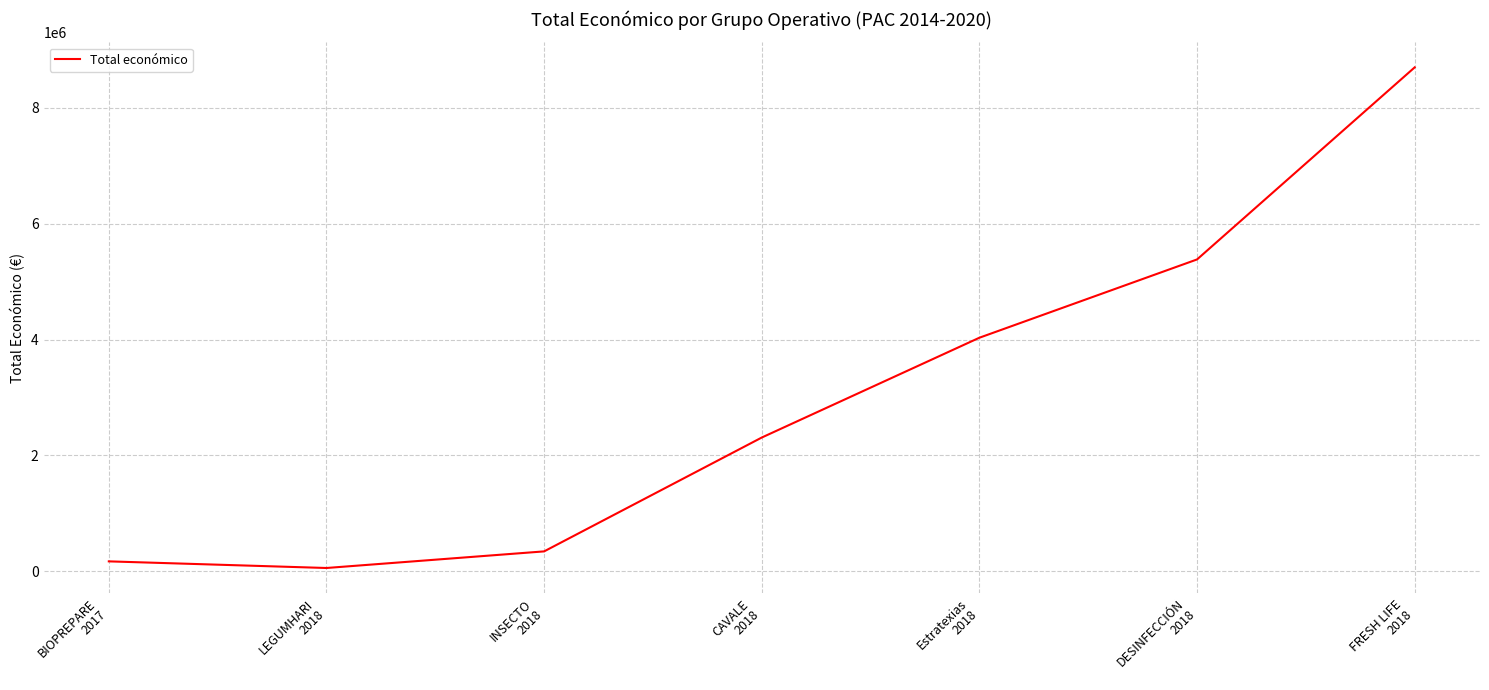

What is the ratio of the value at FRESH LIFE
2018 to the value at INSECTO
2018?

25.3